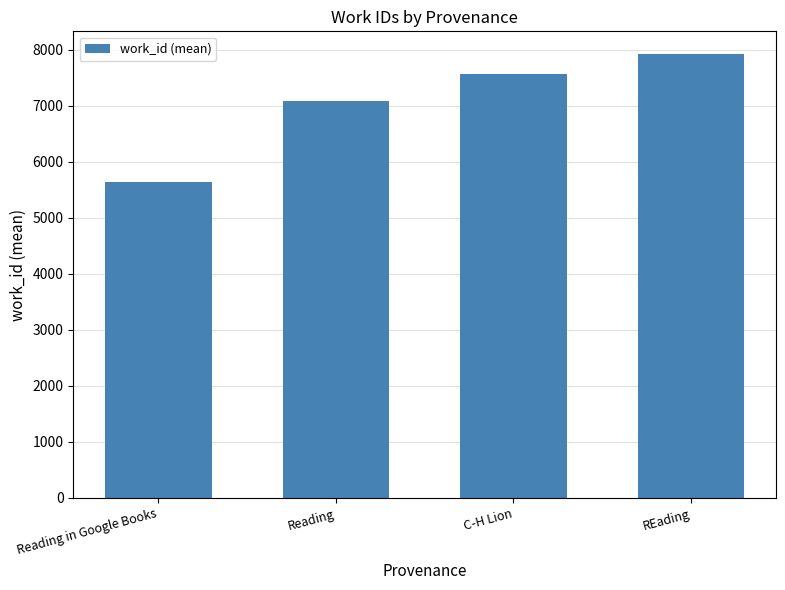

Is it true that the value at C-H Lion is 4826.9?

False